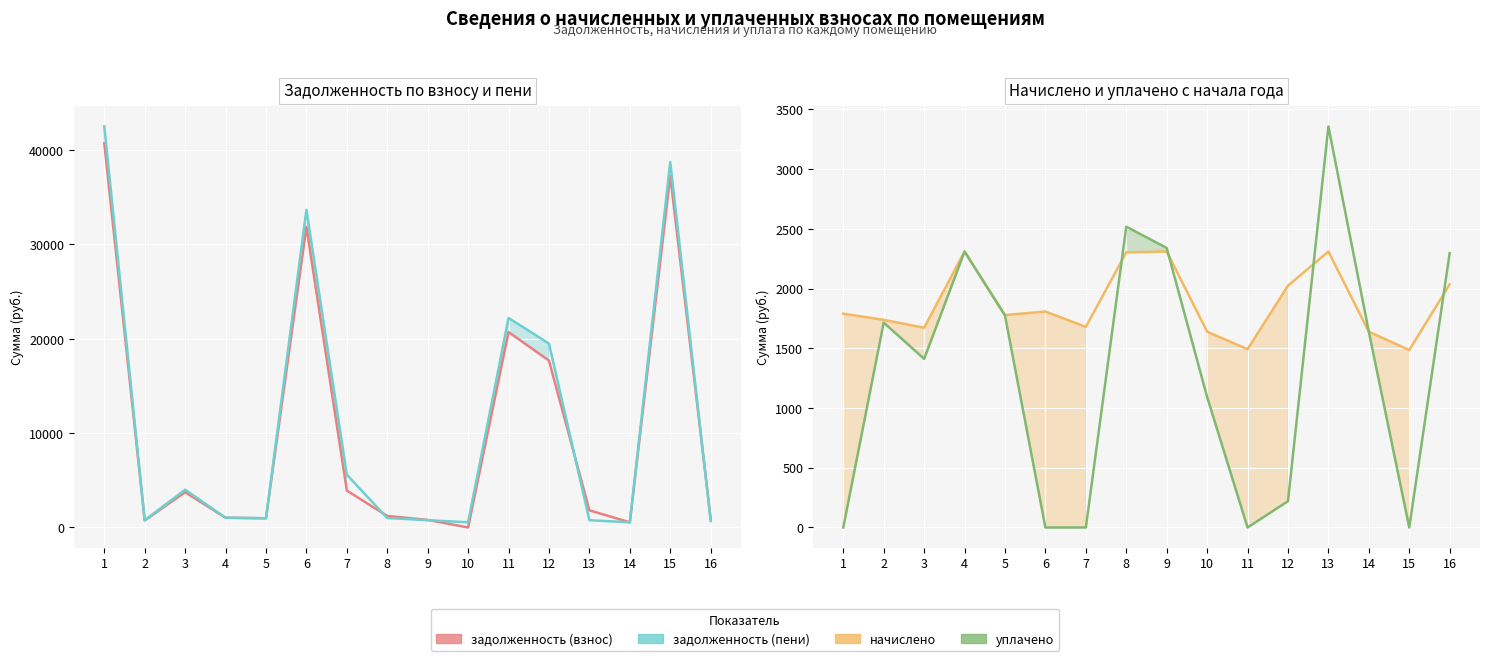

How many times do начислено and задолженность (взнос) cross each other?

9